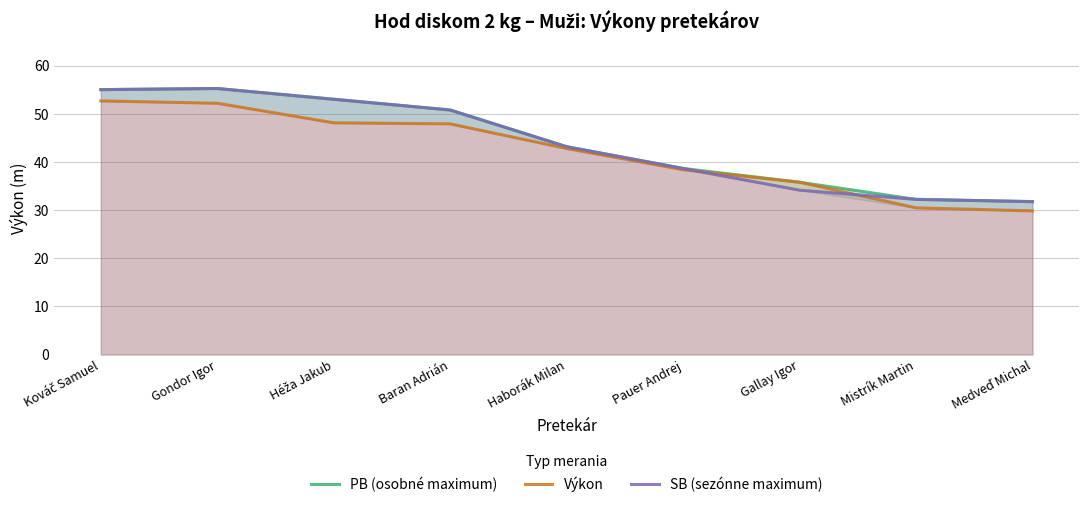

The PB (osobné maximum) series shows 38.6 at Pauer Andrej. True or false?

True